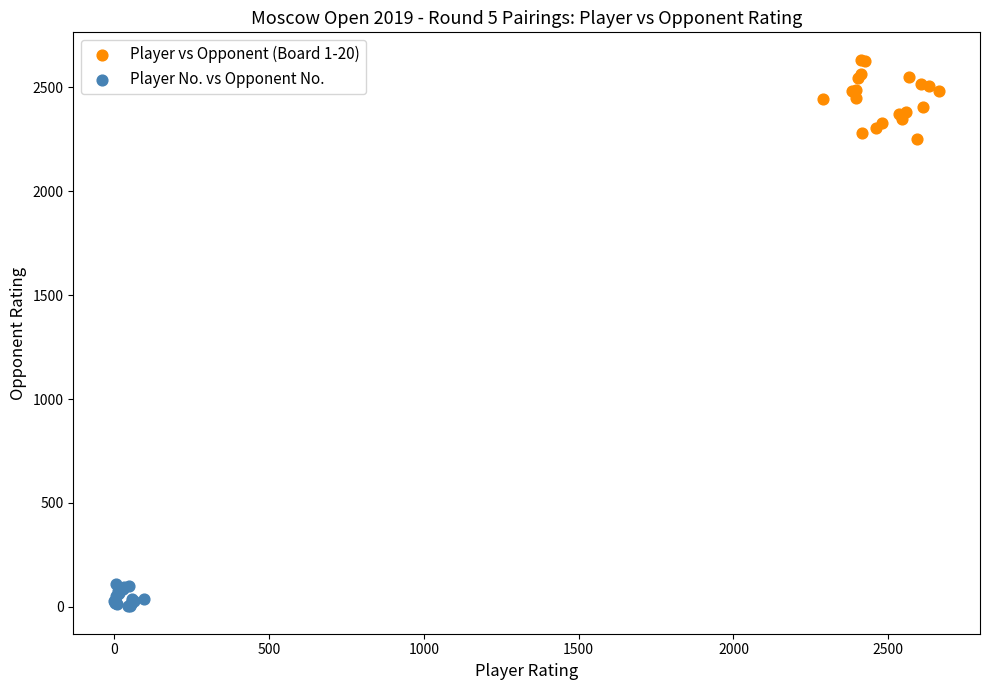

Which series contains the highest Y value?

Player vs Opponent (Board 1-20)